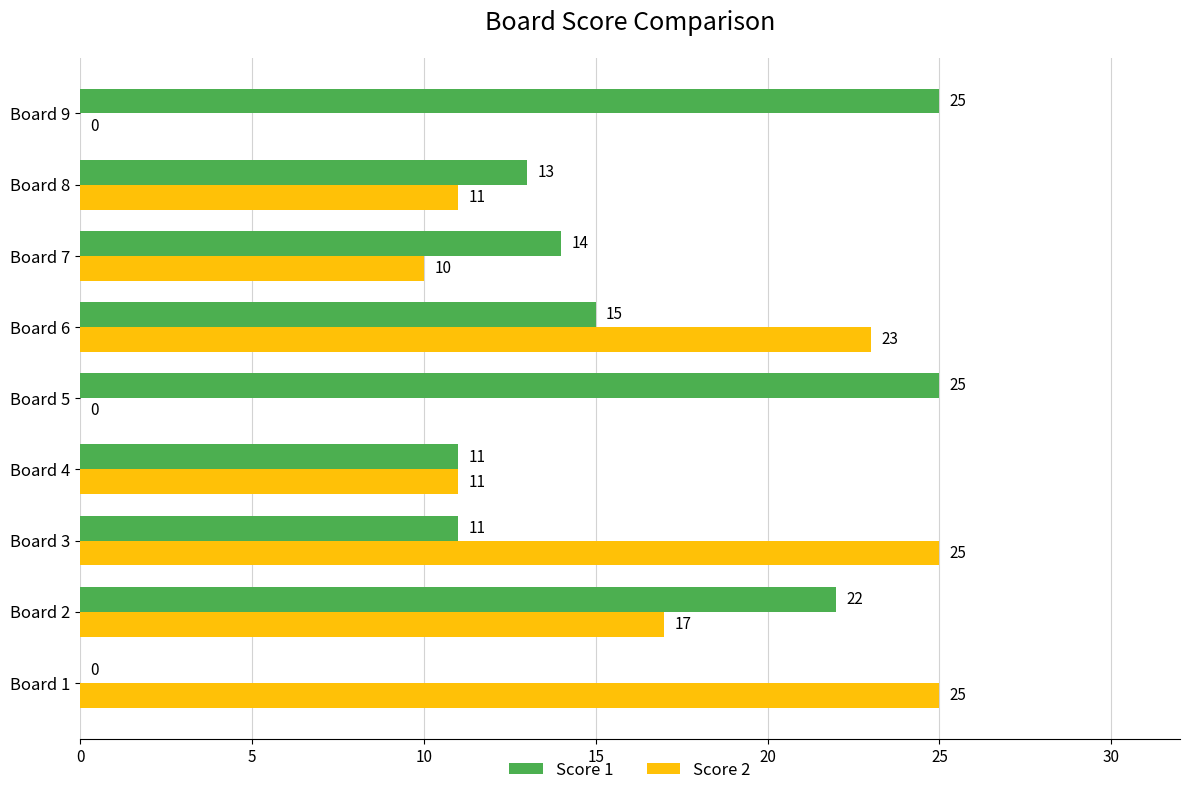

Between Board 6 and Board 8, which series saw the biggest shift?

Score 2